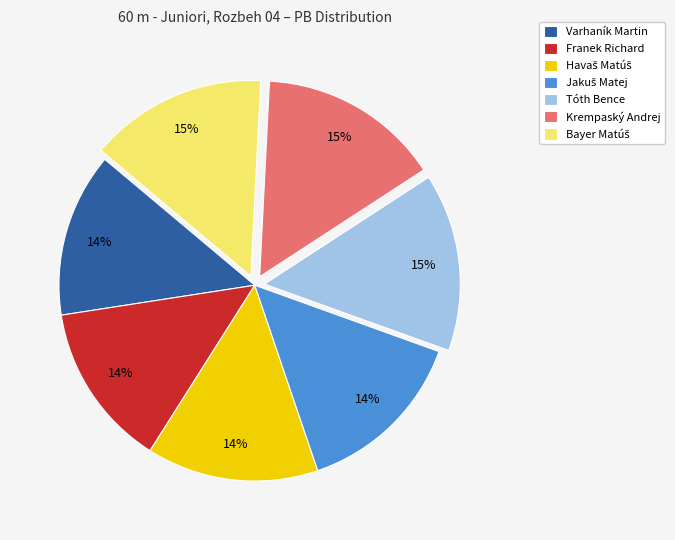

Does Krempaský Andrej account for over 50% of the chart?

No